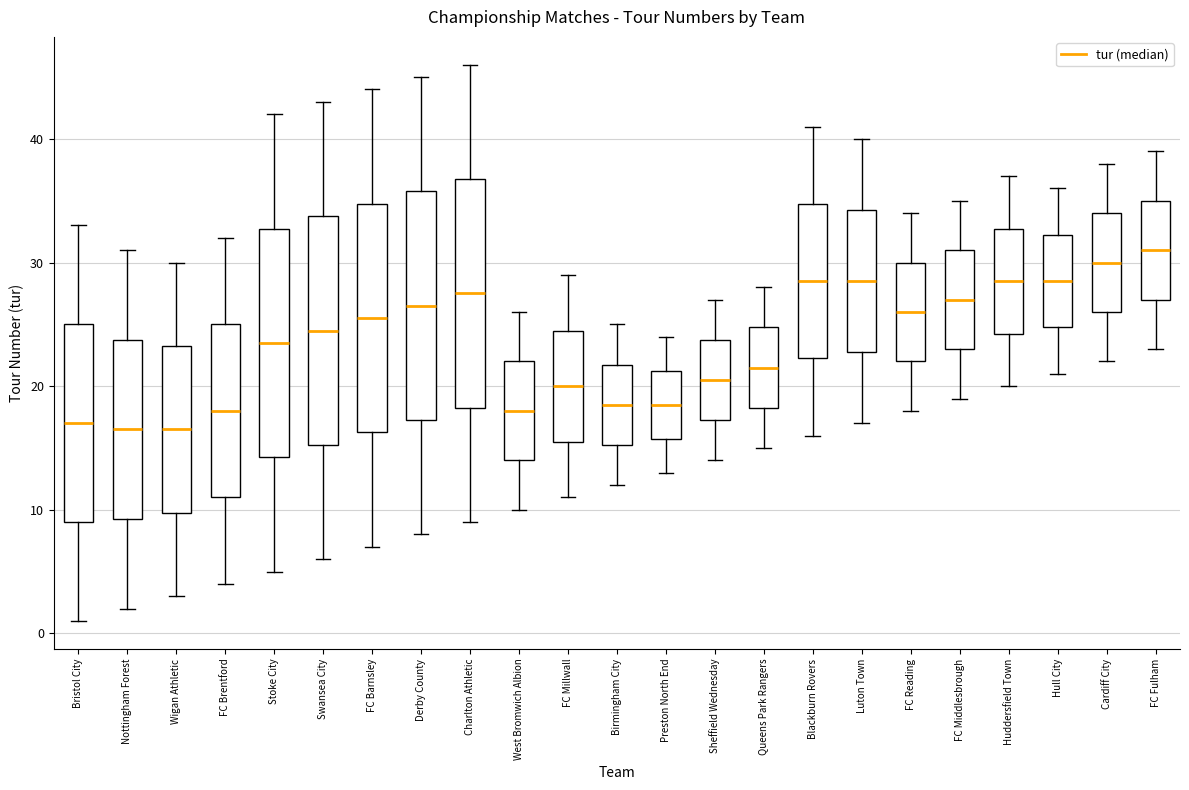

Which box has the highest median line?

FC Fulham